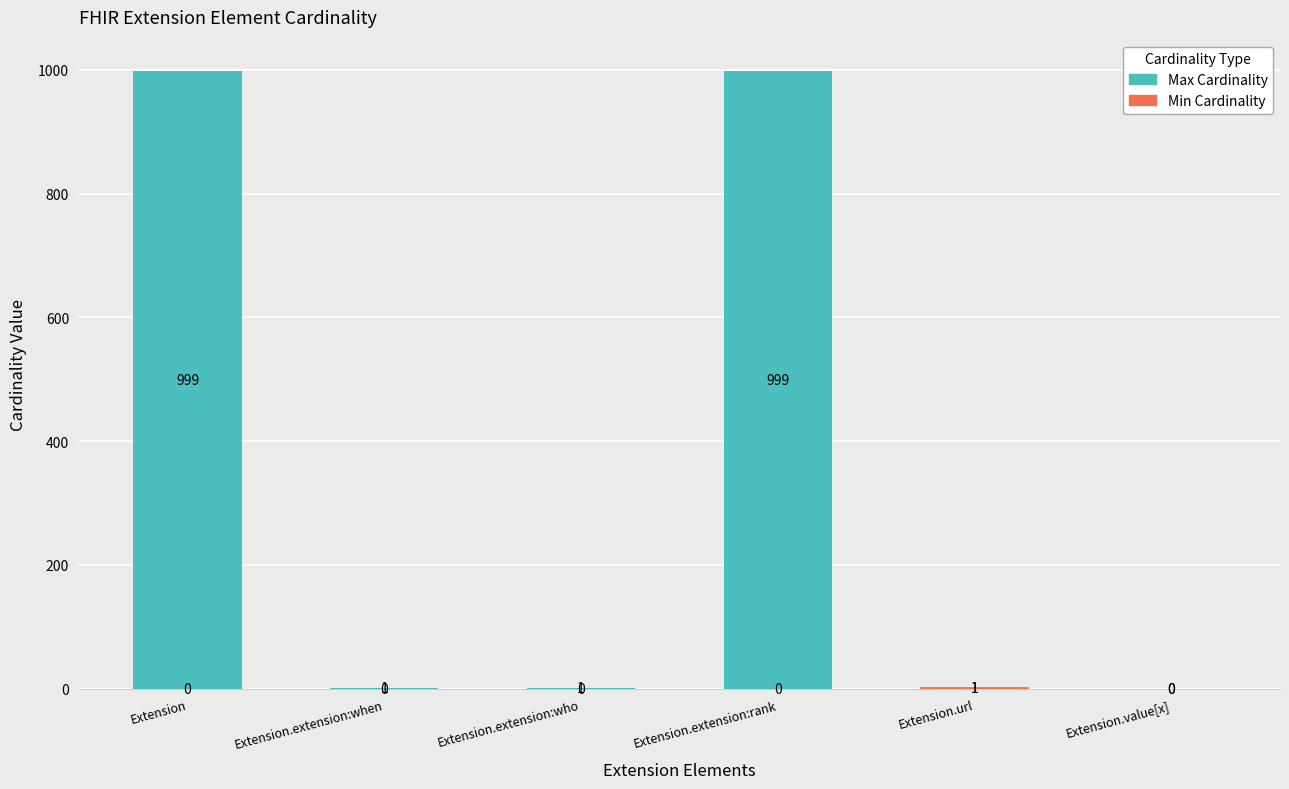

At which category is the sum across all series the highest?

Extension